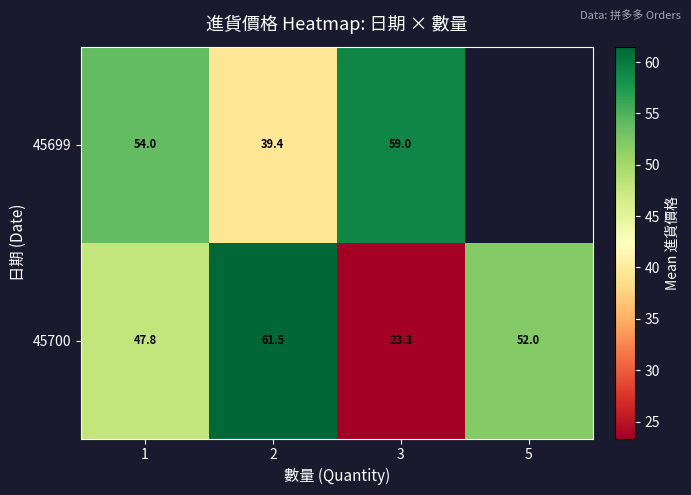

How many distinct data groups are displayed?

2